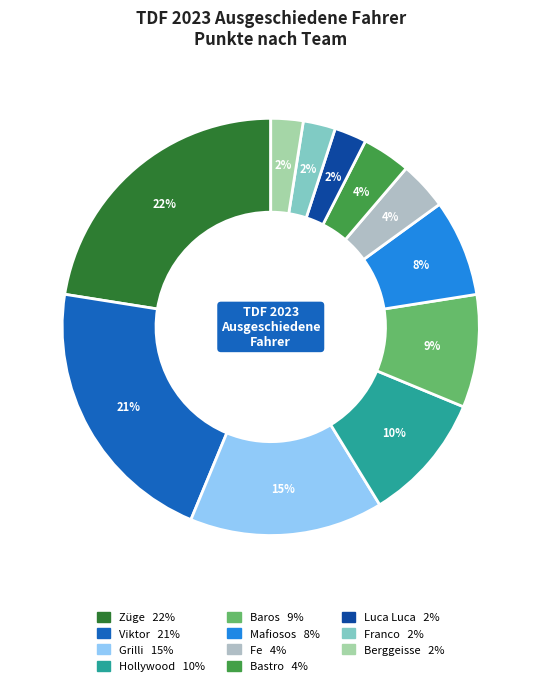

Count the number of slices in the pie.

11